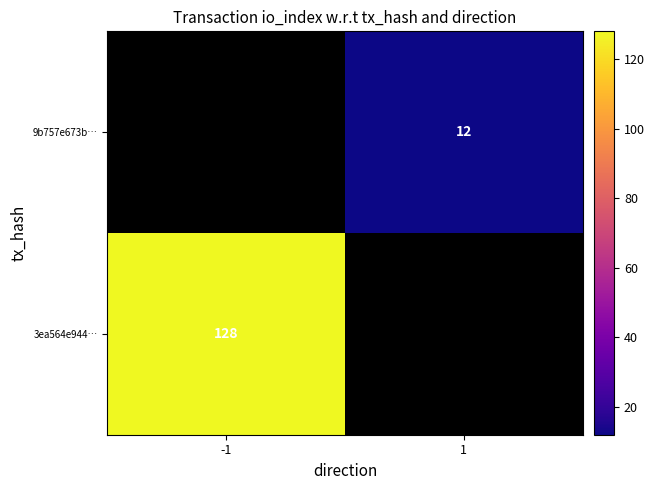

Is the value of 9b757e673b… at 1 greater than the value of 3ea564e944… at -1?

No